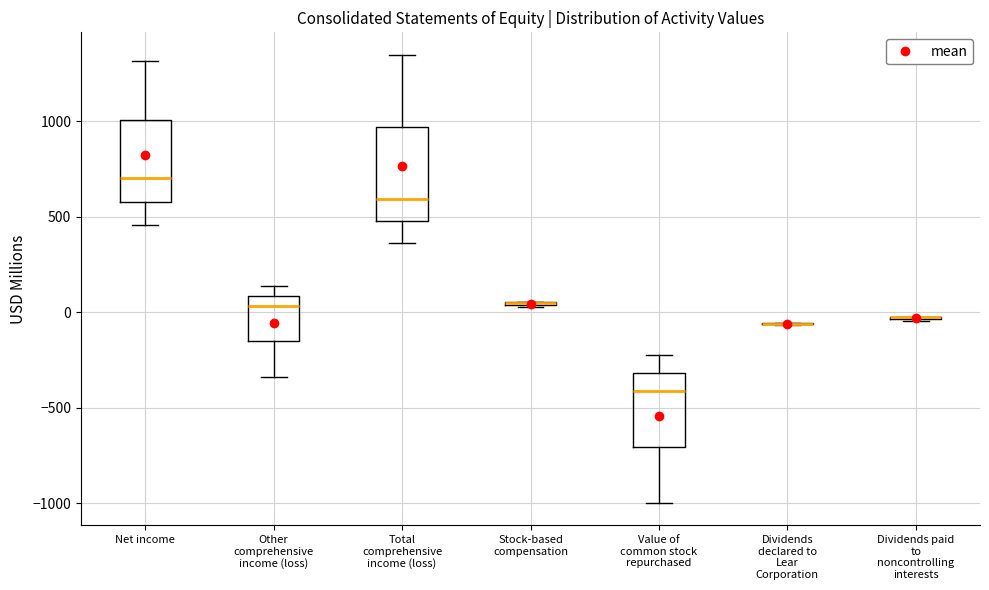

Which box is the tallest, from its lower edge to its upper edge?

Total comprehensive income (loss)